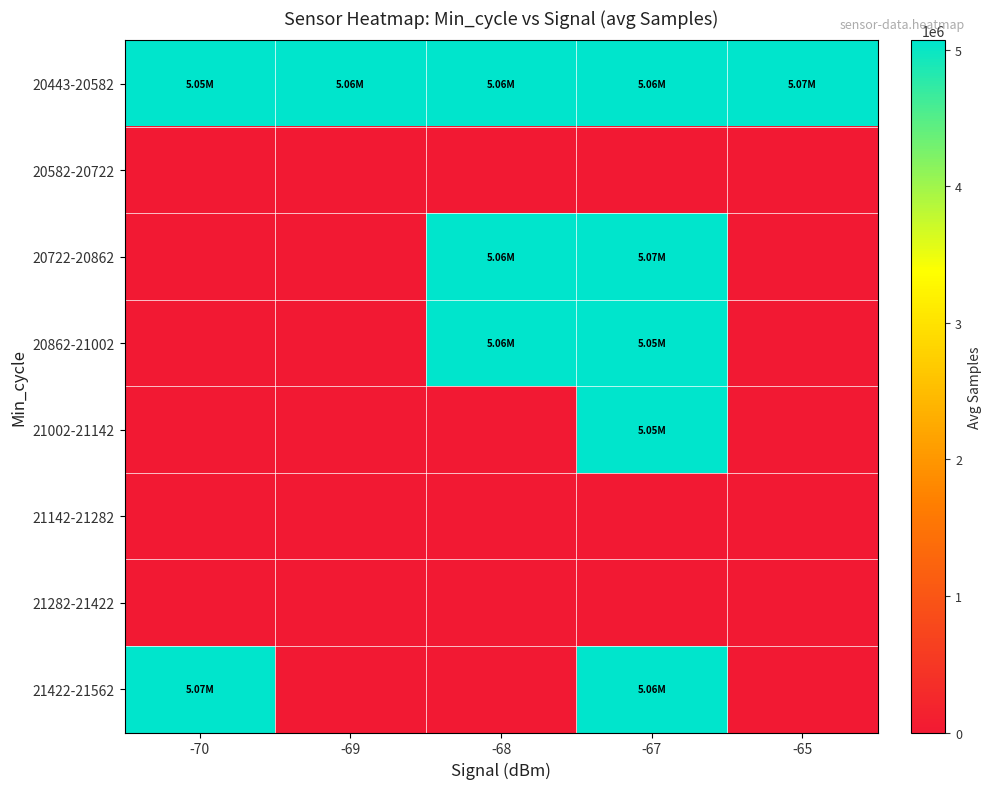

How many data points does each series have?

5